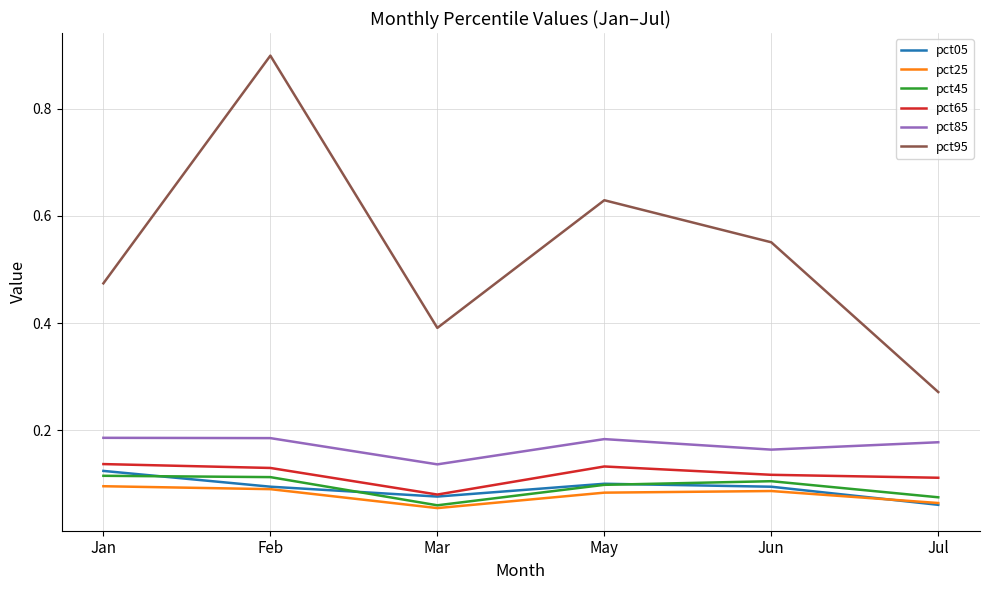

How many pct85 values are between 0 and 1?

6